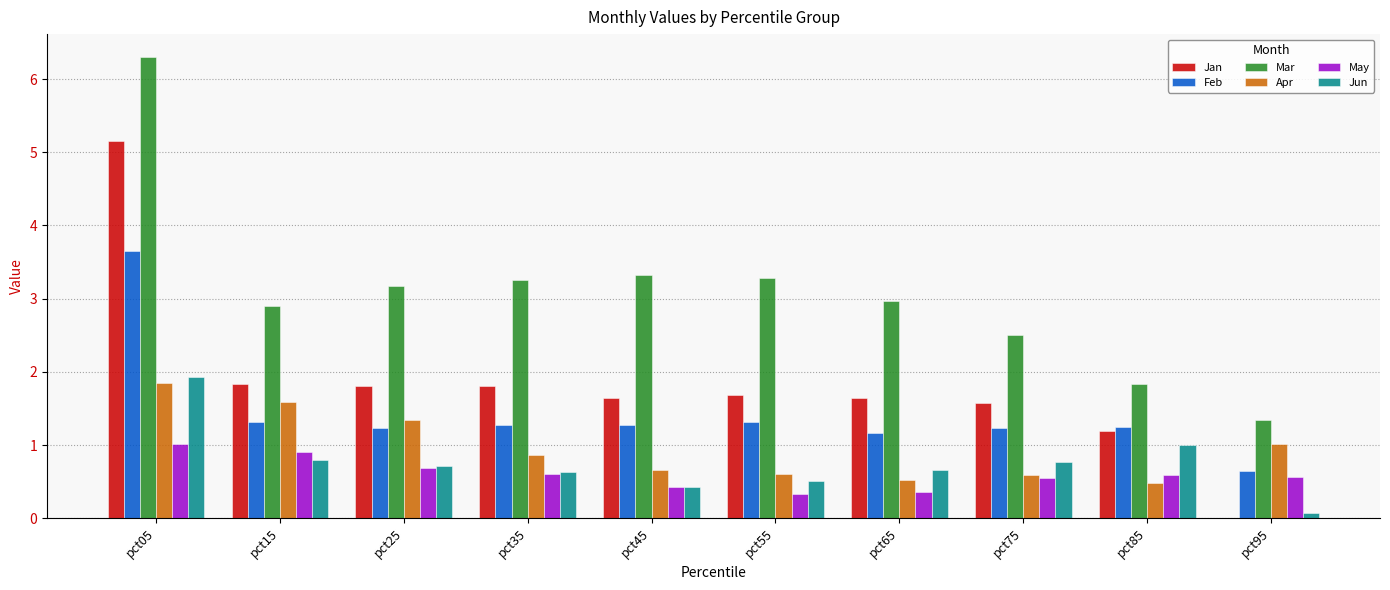

At which category is the sum across all series the highest?

pct05